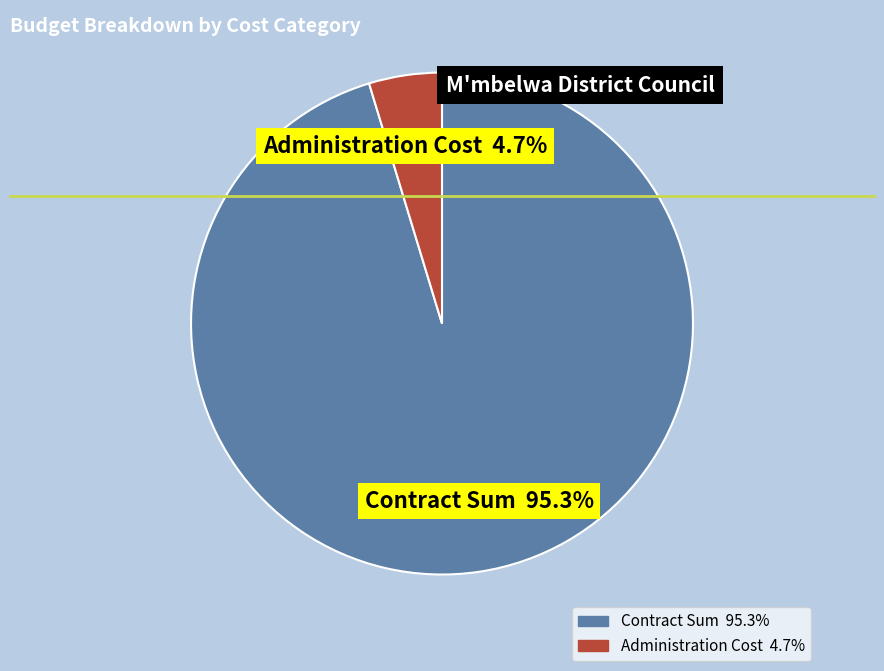

To the nearest percent, what is the combined percentage of Administration Cost and Contract Sum?

100%